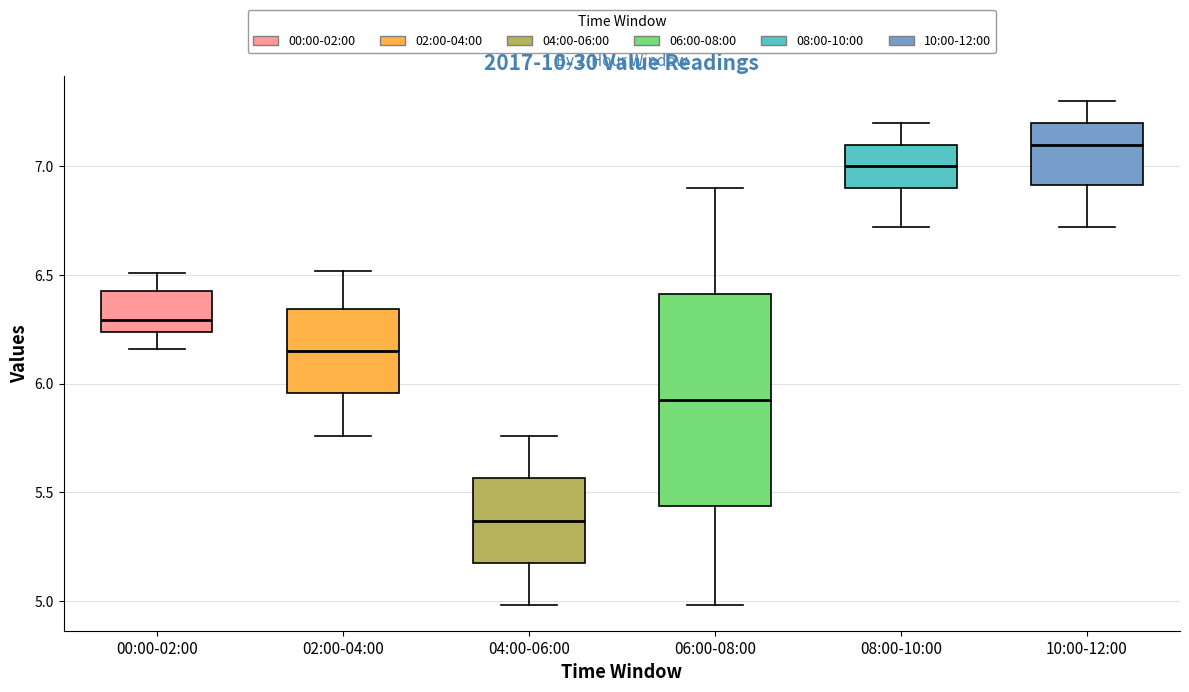

Where does the lower whisker of the box for 06:00-08:00 end on the y-axis? The values are not printed on the chart, so give them approximately, as read against the axis.

5.00